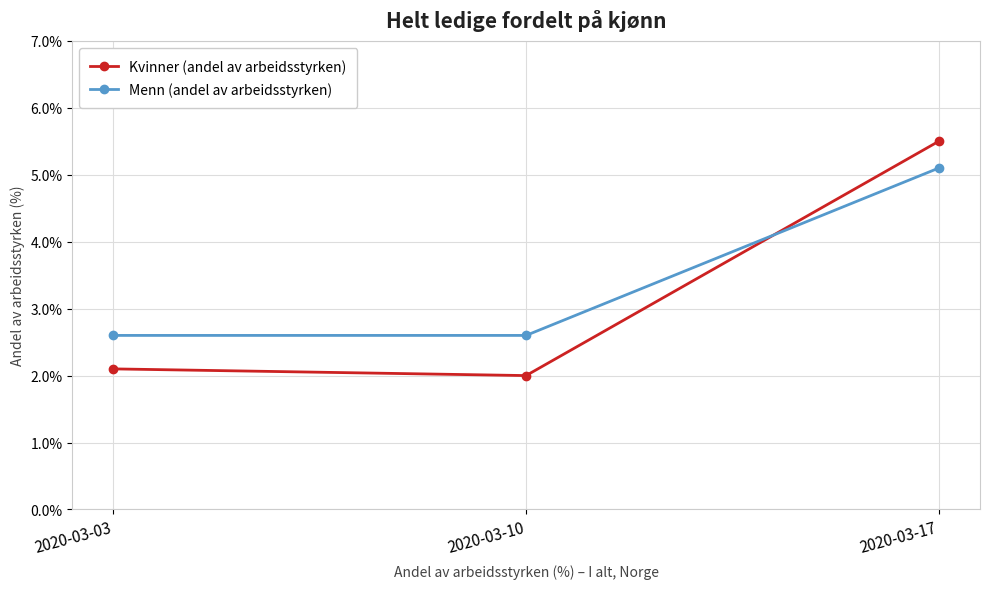

What is the approximate value of Kvinner (andel av arbeidsstyrken) at 2020-03-10?

2.0